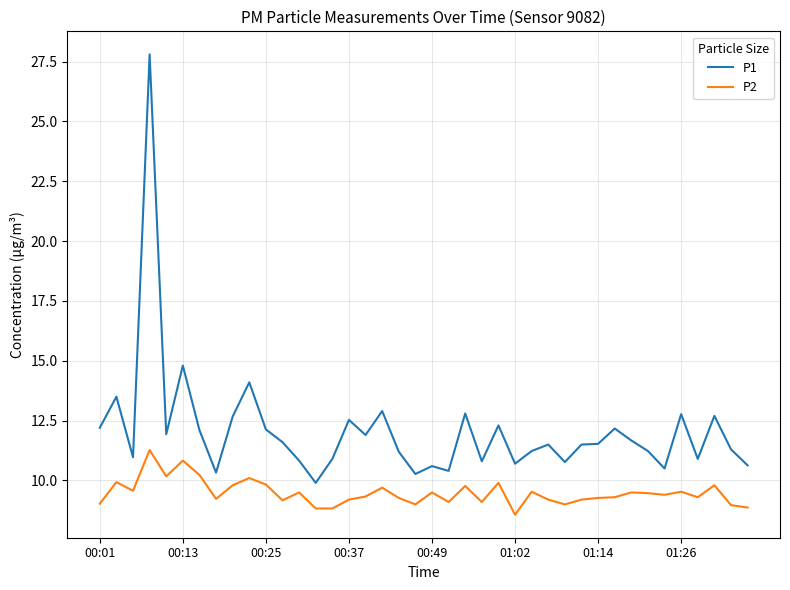

True or false: P2 and P1 cross at least once.

False